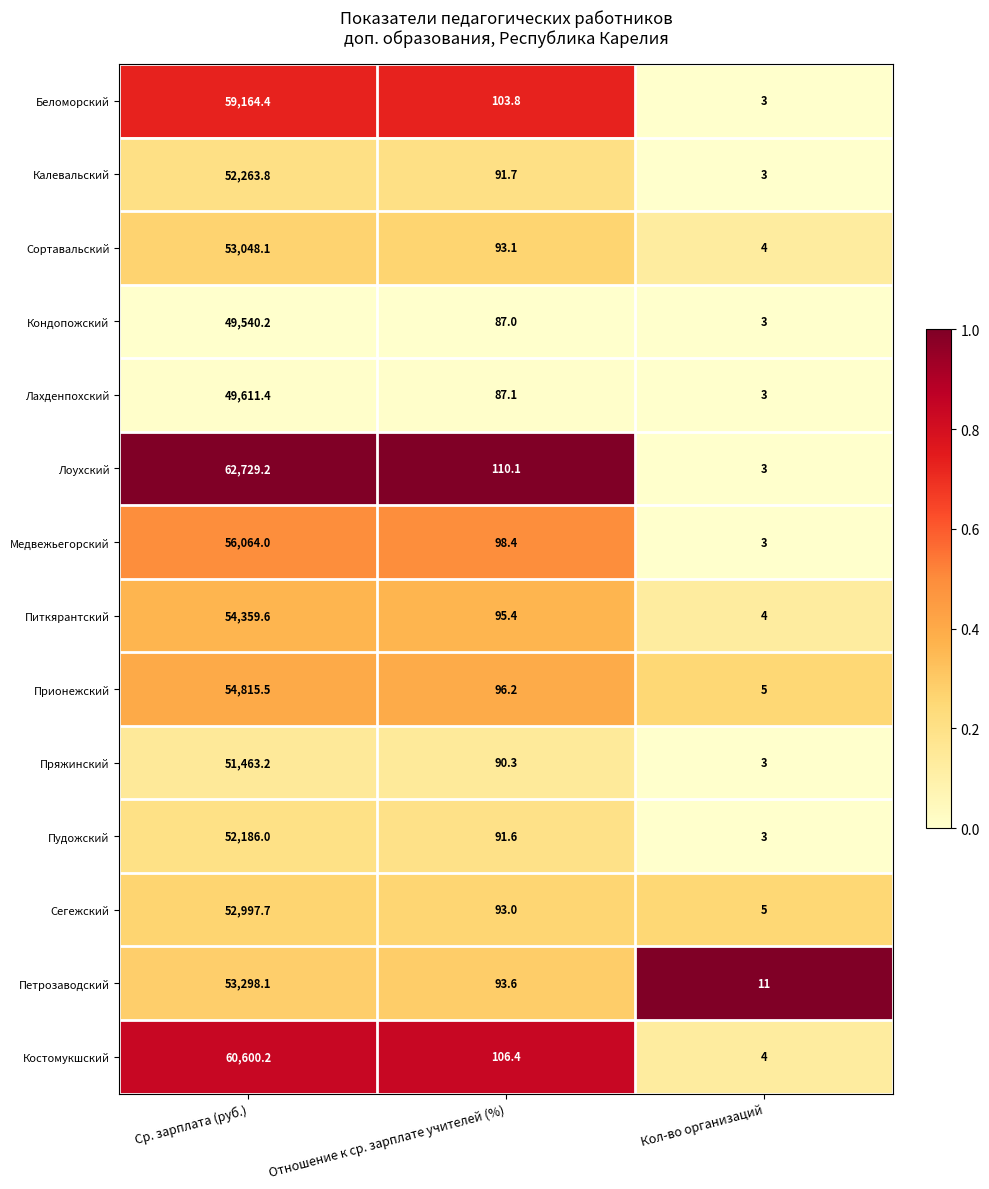

Which series has the largest total across all categories?

Лоухский